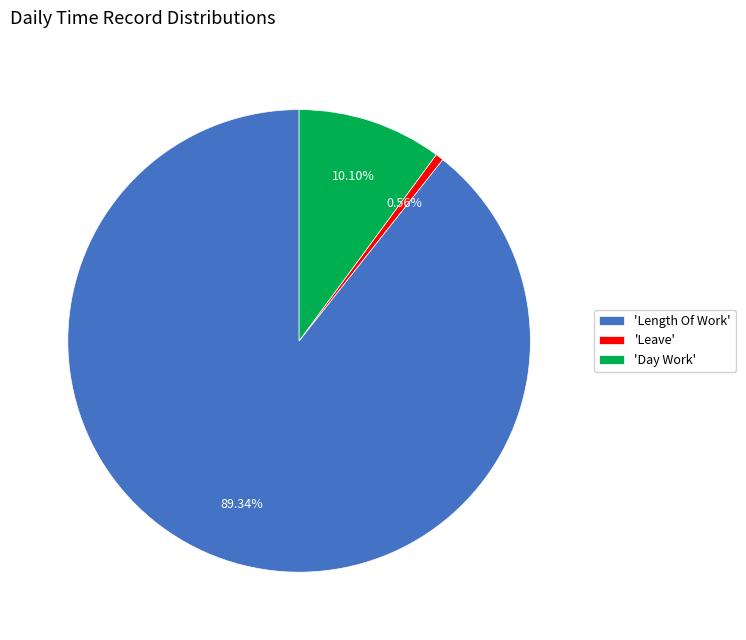

Between 'Day Work' and 'Leave', which is larger?

'Day Work'